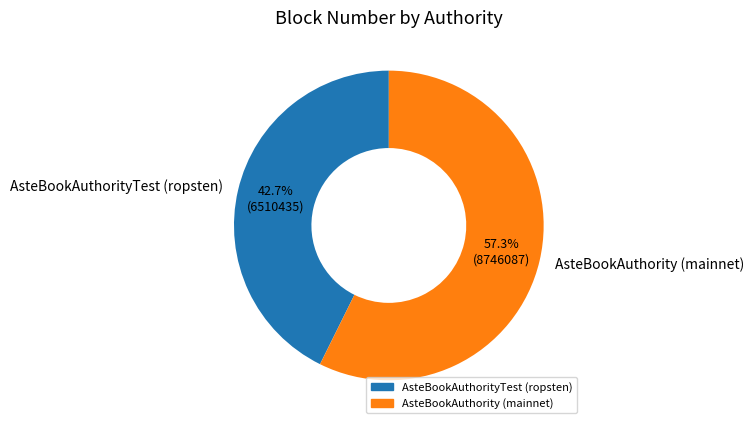

What is the total percentage of AsteBookAuthorityTest (ropsten) and AsteBookAuthority (mainnet)?

100.0%